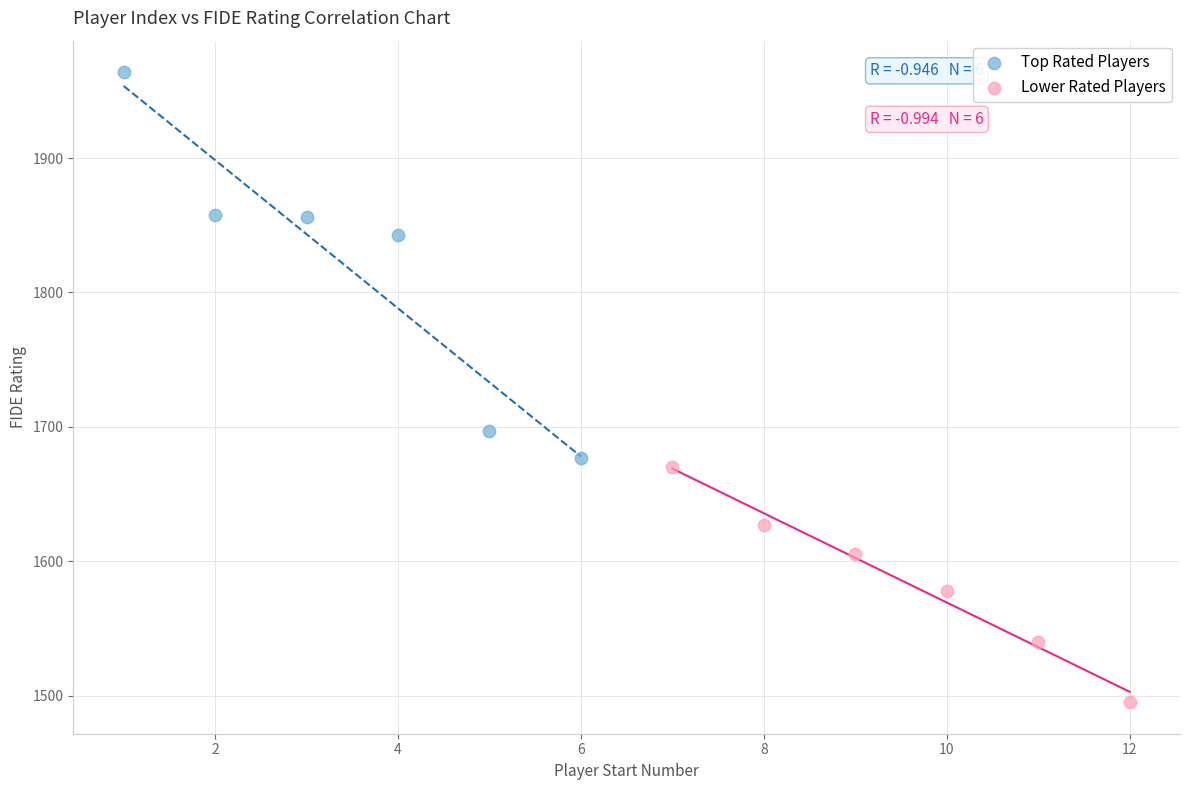

Which series contains the highest Y value?

Top Rated Players